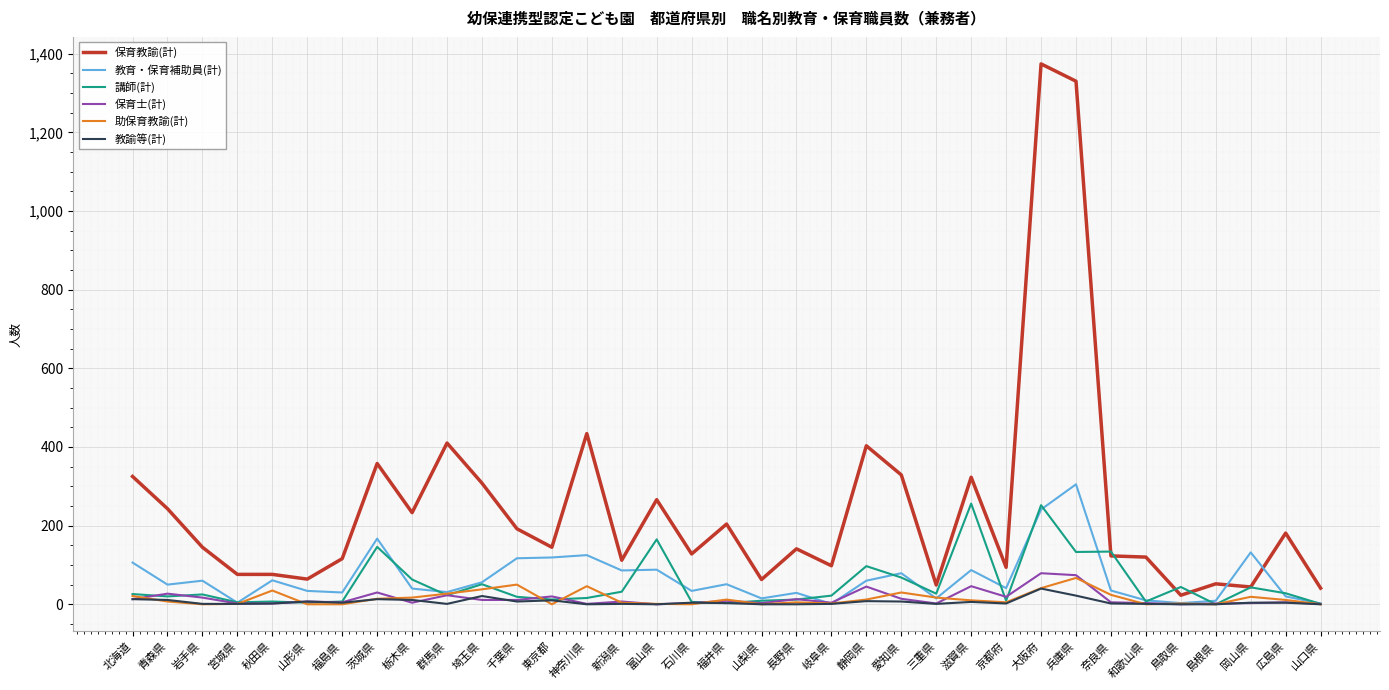

True or false: 助保育教諭(計) has a value of 0 at 石川県.

True